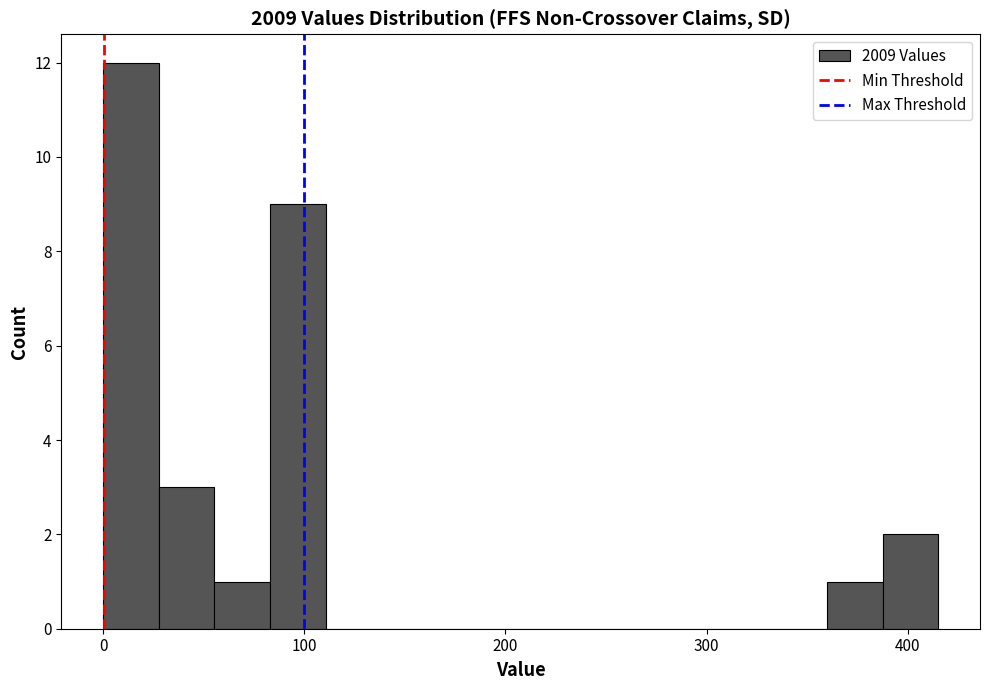

Around what value on the x-axis is the tallest bar? Give the approximate position of its centre, as read against the axis.

10